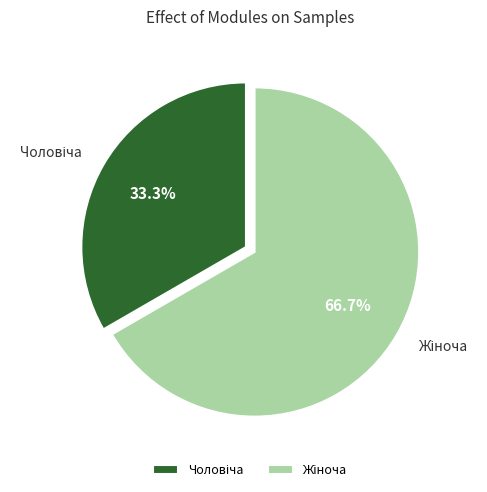

Which slice is the smallest?

Чоловіча